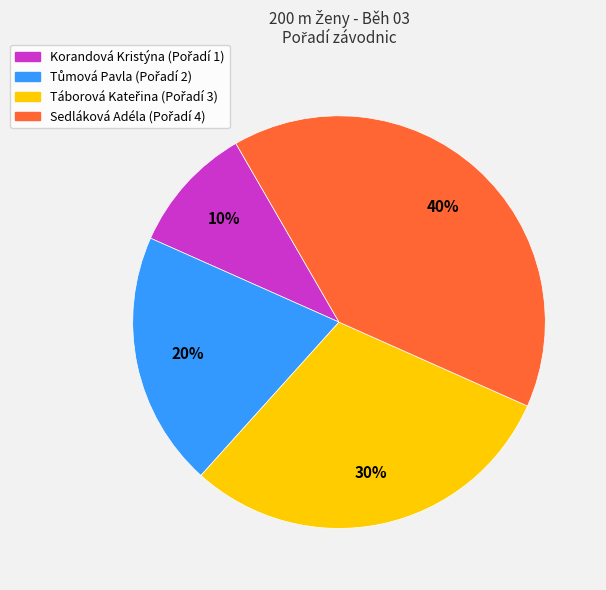

Does any single category account for the majority?

No